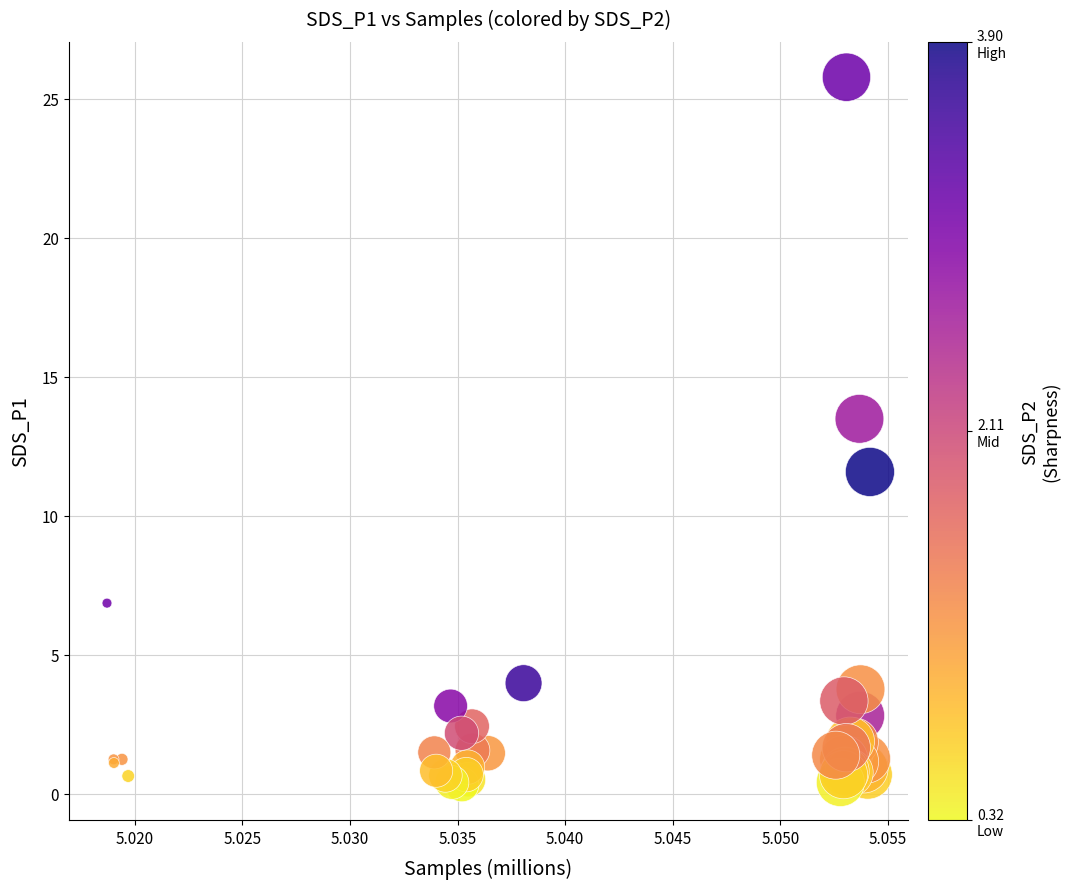

What Y value in the scatter plot is closest to 13?

13.5